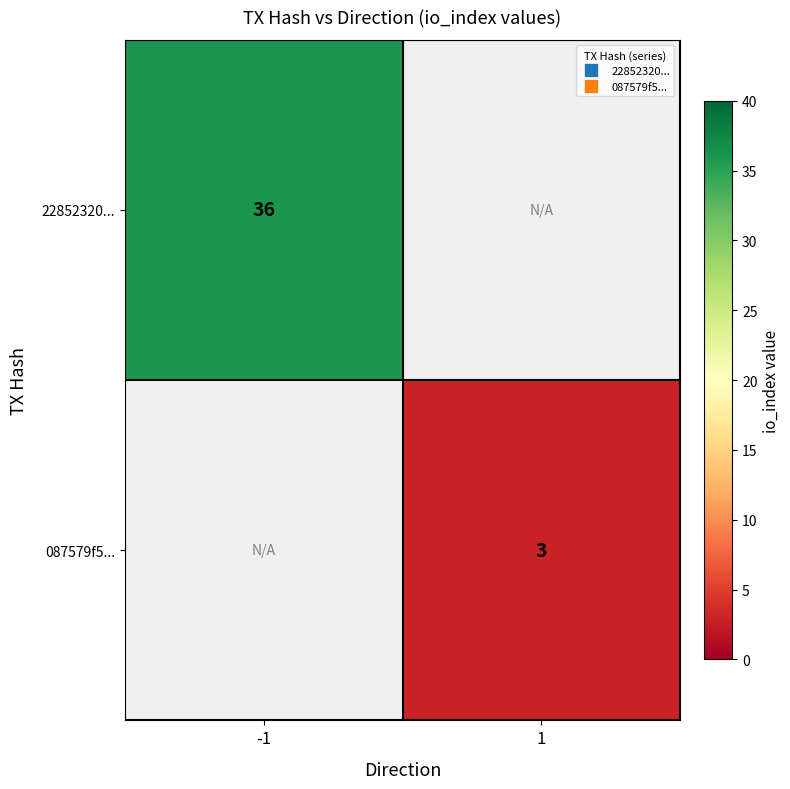

At which label does 22852320... reach its peak?

-1